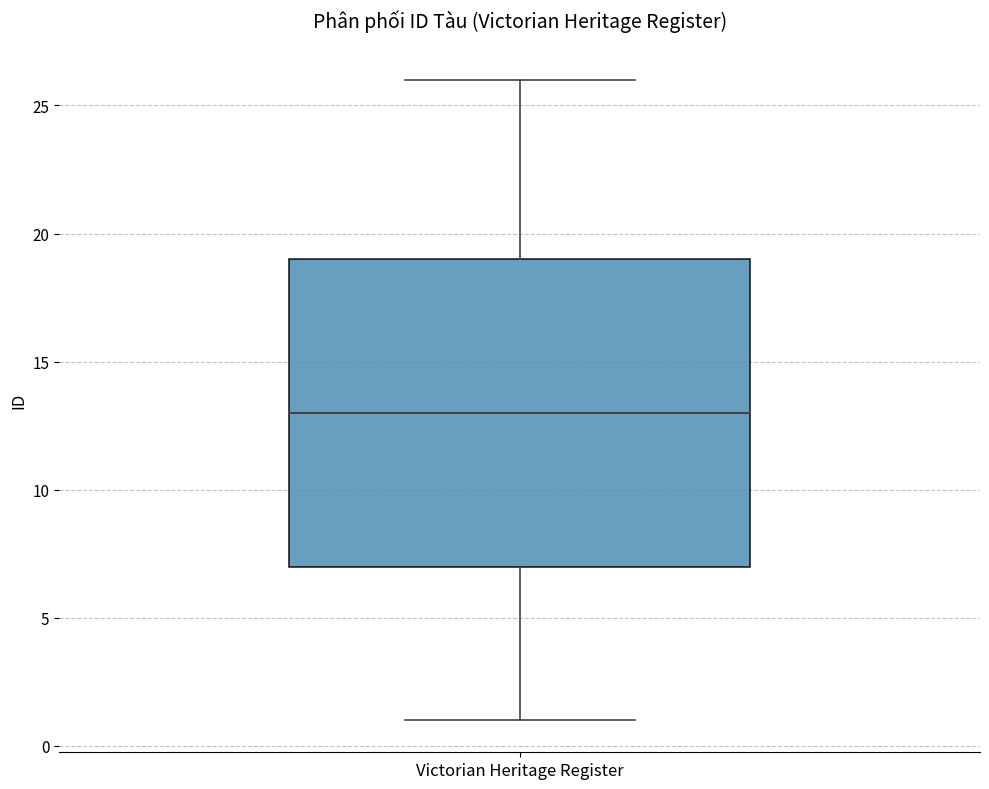

Where is the upper edge of the box for Victorian Heritage Register on the y-axis? The values are not printed on the chart, so give them approximately, as read against the axis.

19